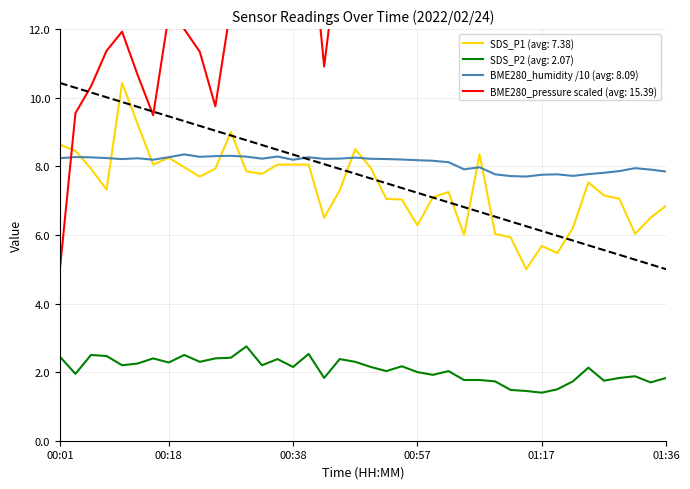

What is the value of the SDS_P1 point at the 40th from the left?

6.8